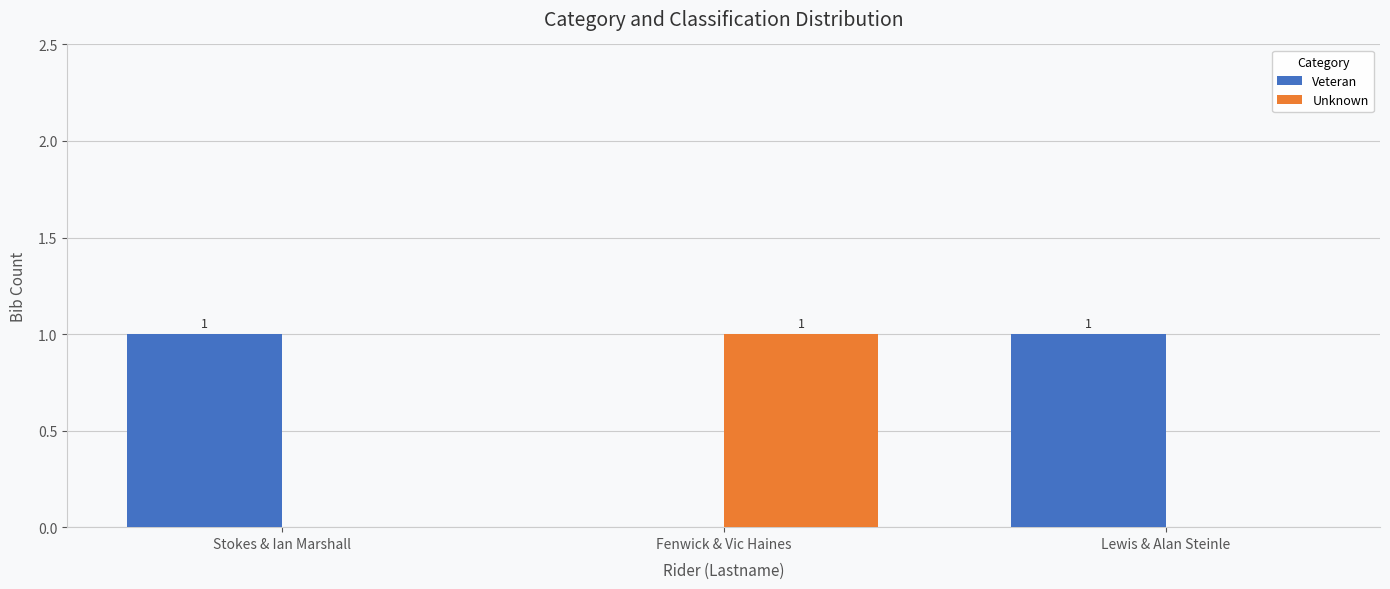

Reading left to right, list all the values displayed in this chart.

Veteran: 1	0	1
Unknown: 0	1	0